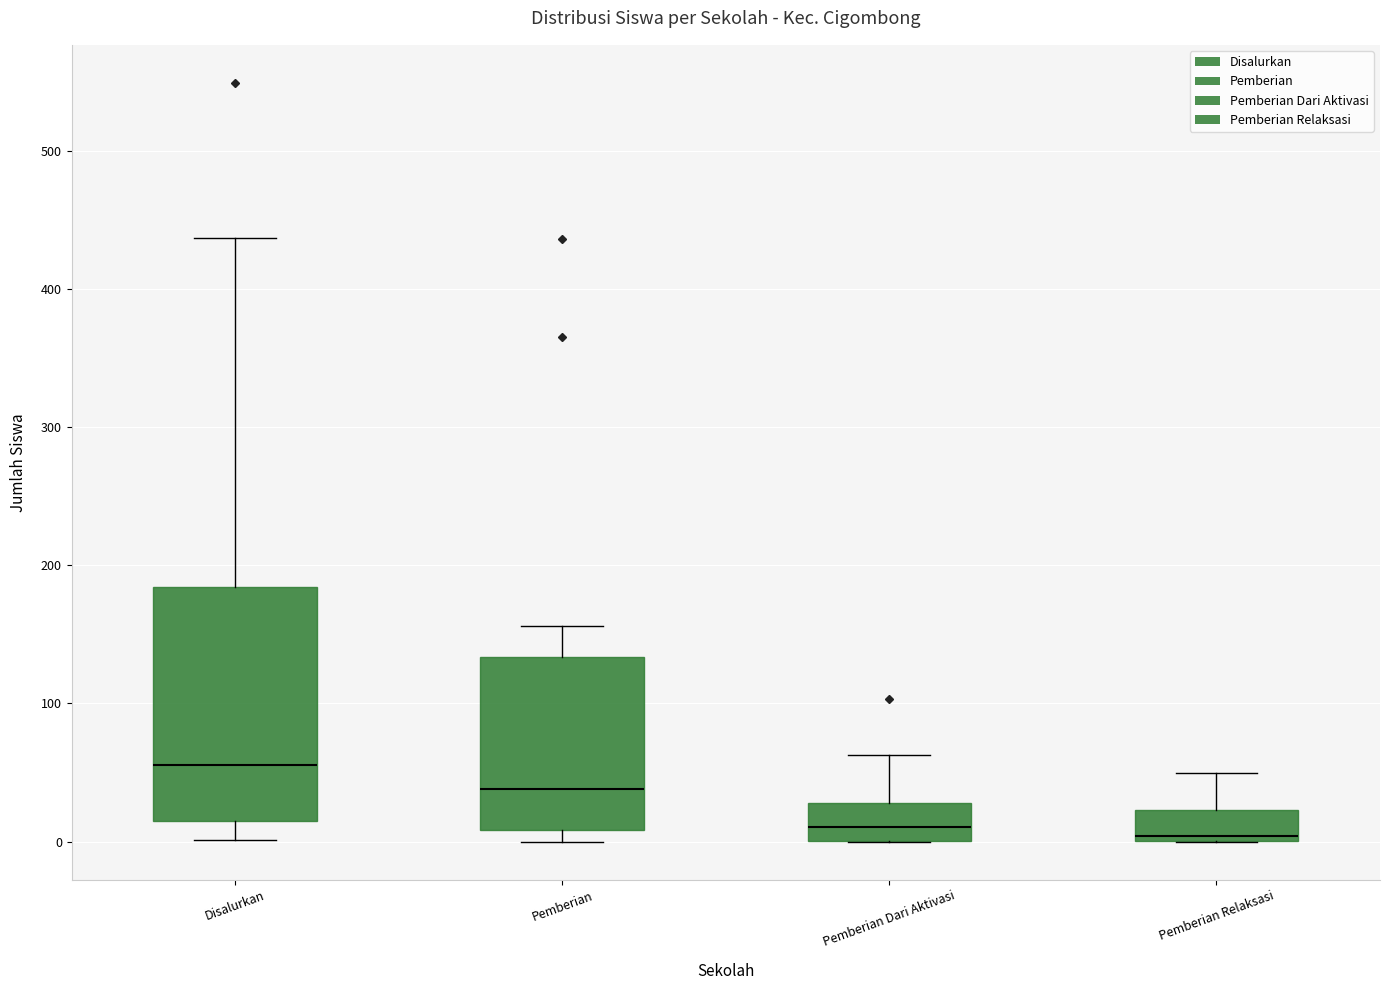

Which box has the highest median line?

Disalurkan